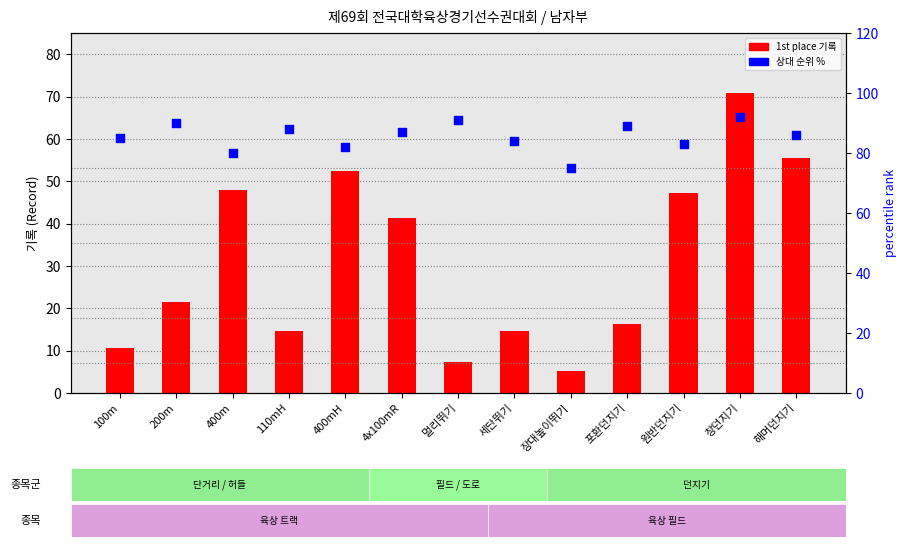

Which series reaches the maximum Y coordinate?

relative rank %